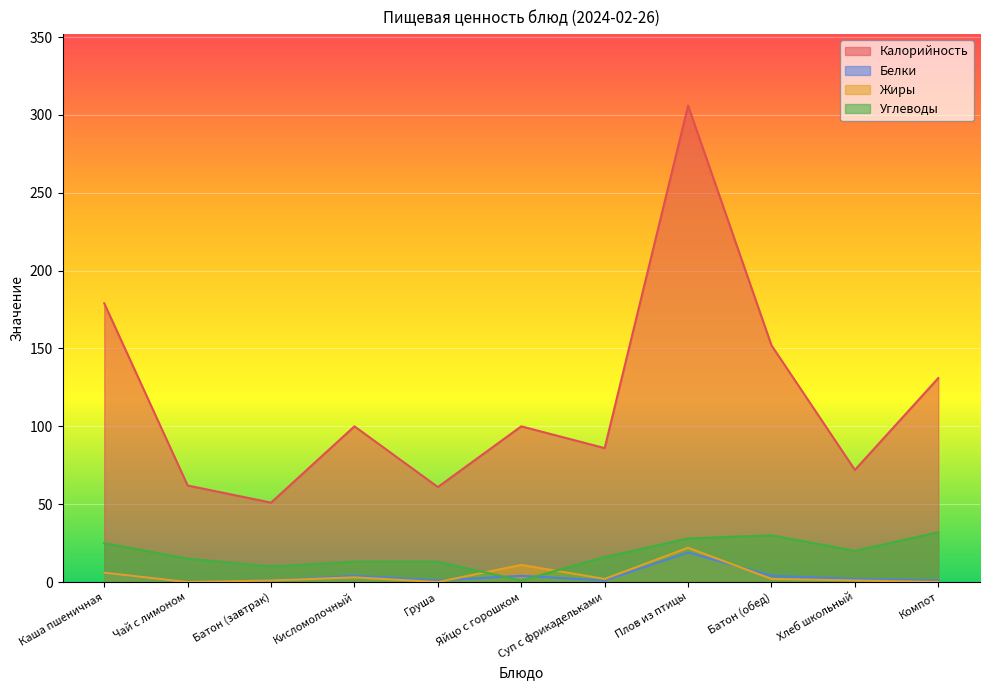

How many interior local valleys does the Калорийность series have?

4